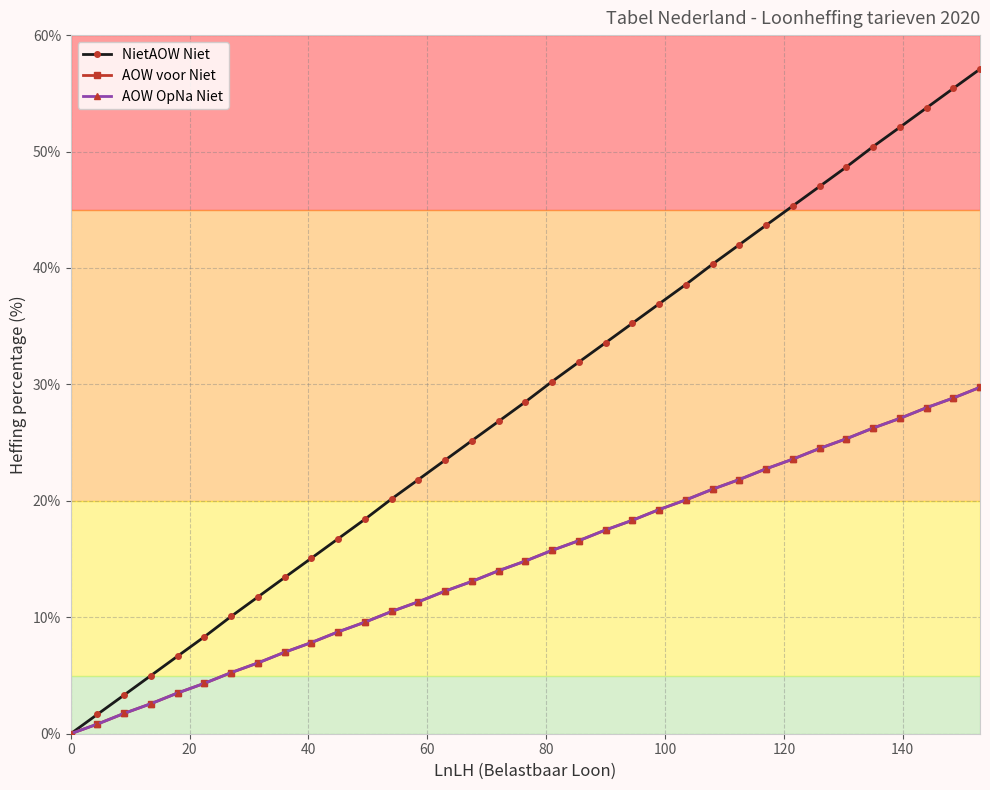

What is the sum of all NietAOW Niet values?

998.8